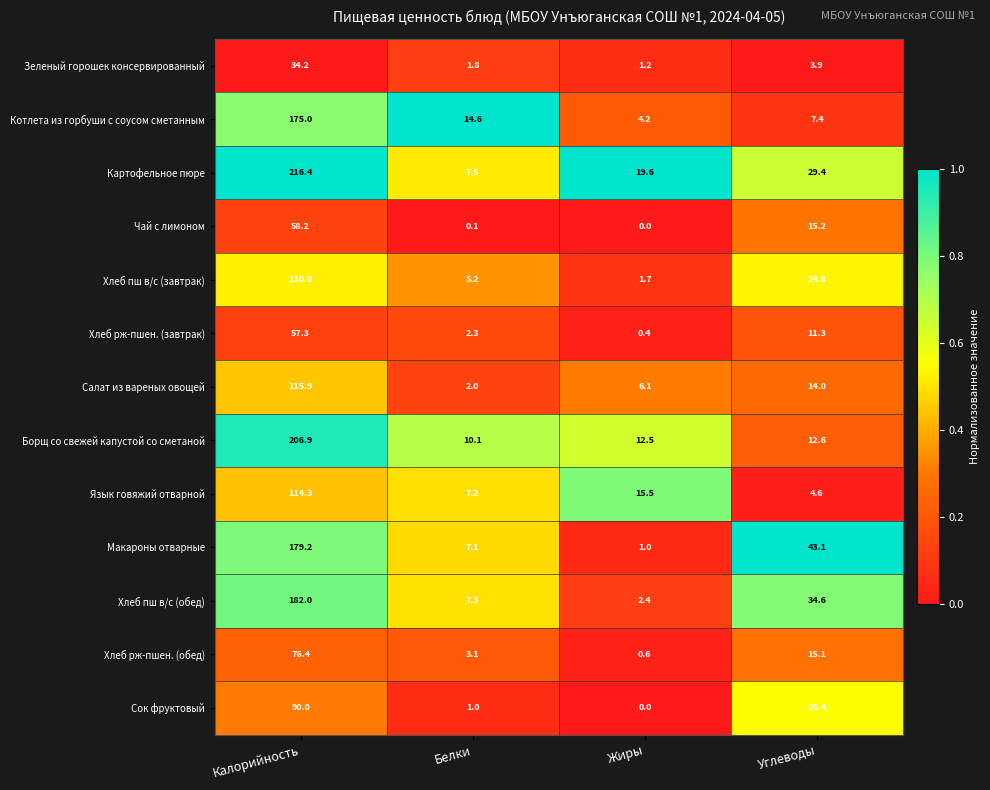

List the series in order of their peak value, highest first.

Картофельное пюре, Борщ со свежей капустой со сметаной, Хлеб пш в/с (обед), Макароны отварные, Котлета из горбуши с соусом сметанным, Хлеб пш в/с (завтрак), Салат из вареных овощей, Язык говяжий отварной, Сок фруктовый, Хлеб рж-пшен. (обед), Чай с лимоном, Хлеб рж-пшен. (завтрак), Зеленый горошек консервированный